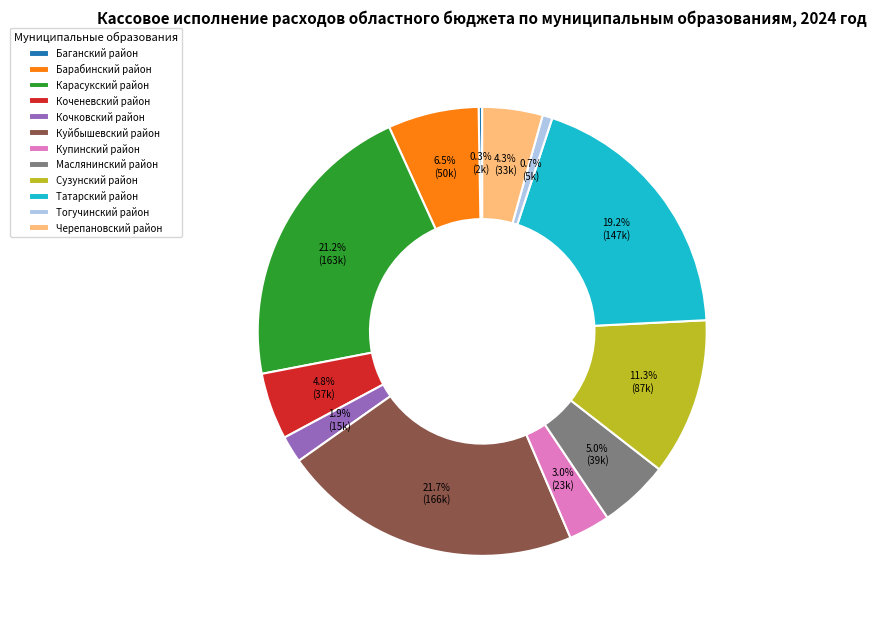

Combined, do Купинский район and Коченевский район account for over 50%?

No